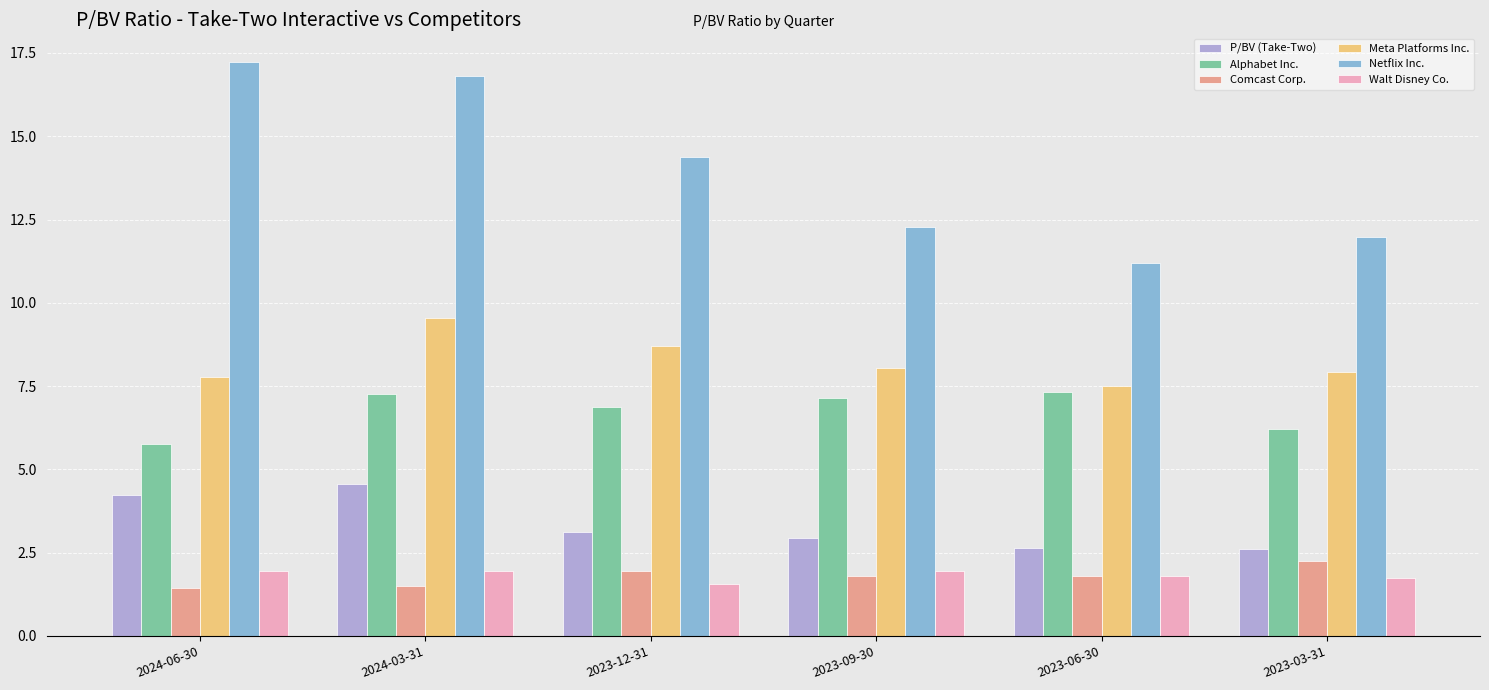

How many groups of bars are there?

6